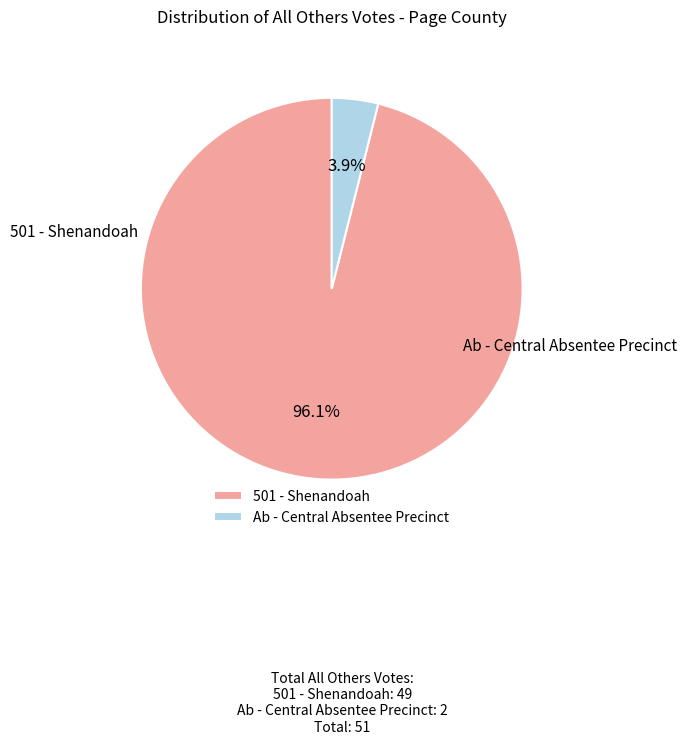

To the nearest percent, what is the average slice percentage?

50%